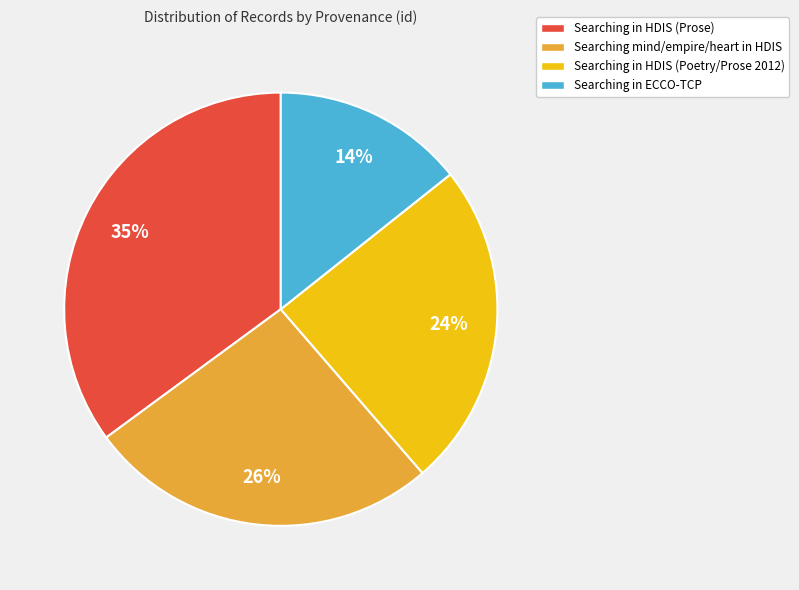

What percentage is the Searching in ECCO-TCP slice, to the nearest percent?

14%